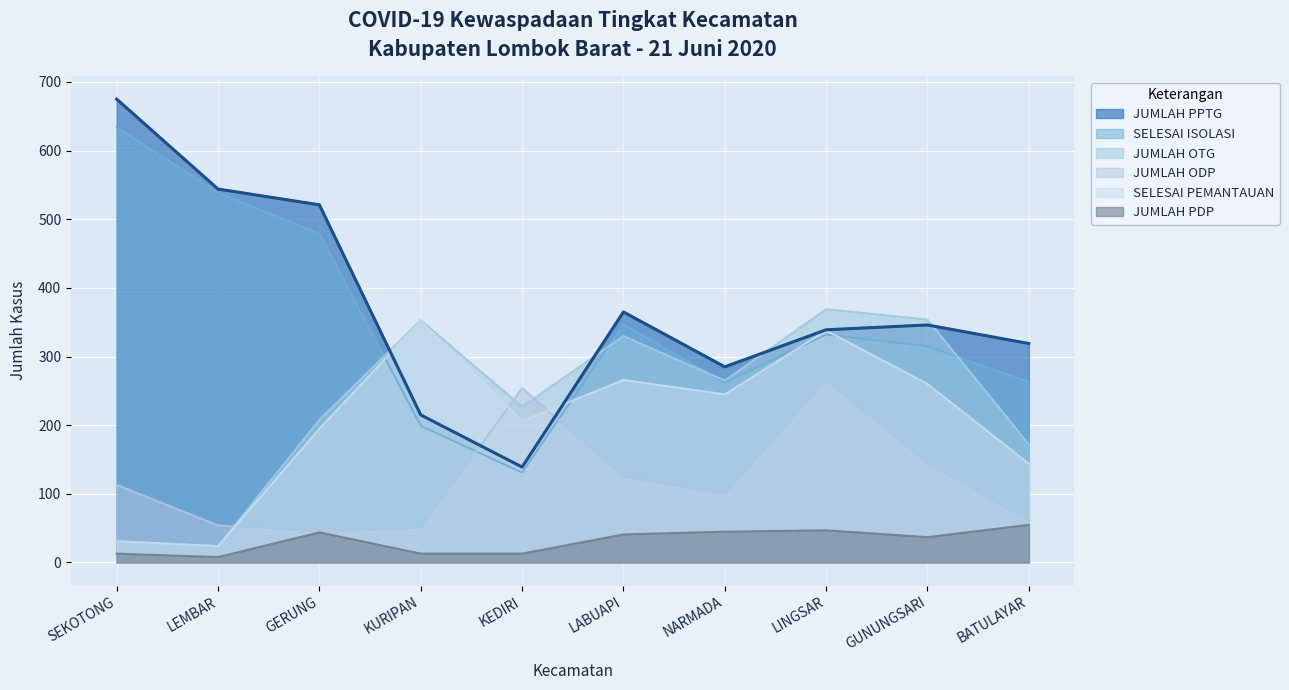

How many data points in JUMLAH PPTG are above 346?

4